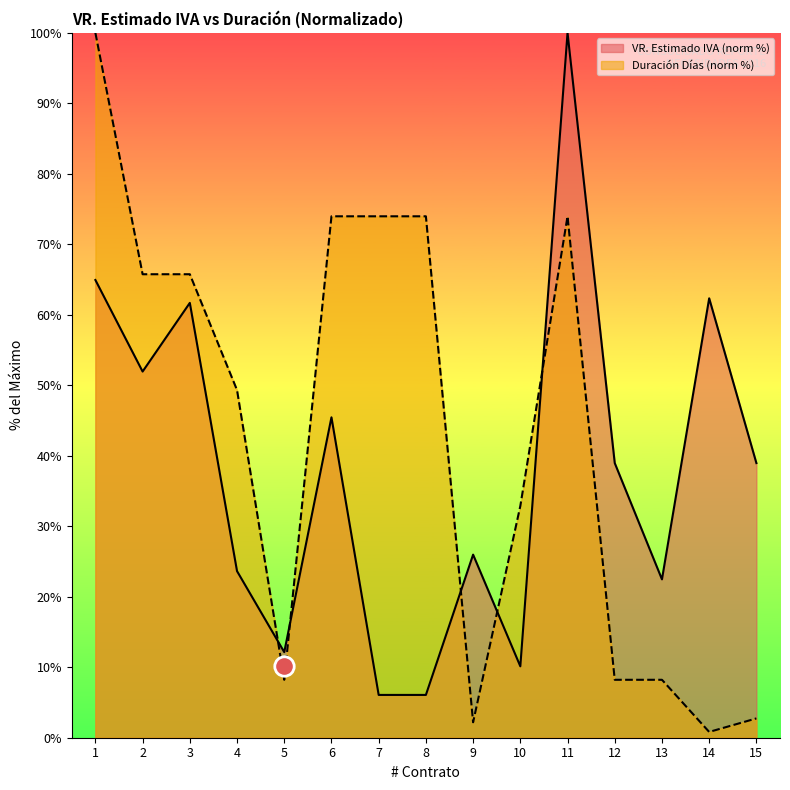

At which label does DURACION (Dias) first exceed 49?

1